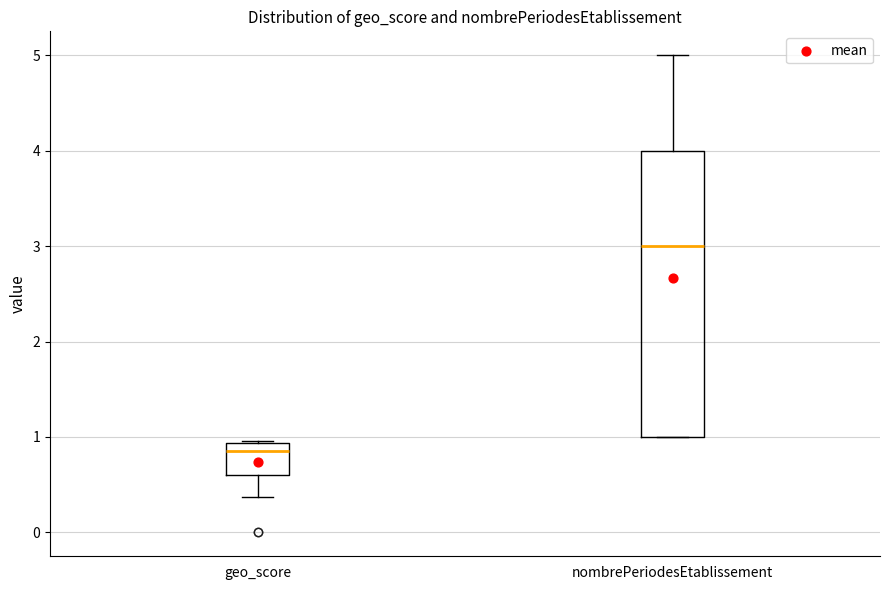

Reading left to right, read every box against the y-axis: the position of its median line, the range the box covers, and the ends of its whiskers. The values are not printed on the chart, so give them approximately, as read against the axis.

geo_score: median 0.9 (just below the box's upper edge), box 0.6 to 0.9, whiskers 0.4 to 1.0
nombrePeriodesEtablissement: median 3.0, box 1.0 to 4.0, whiskers 1.0 to 5.0